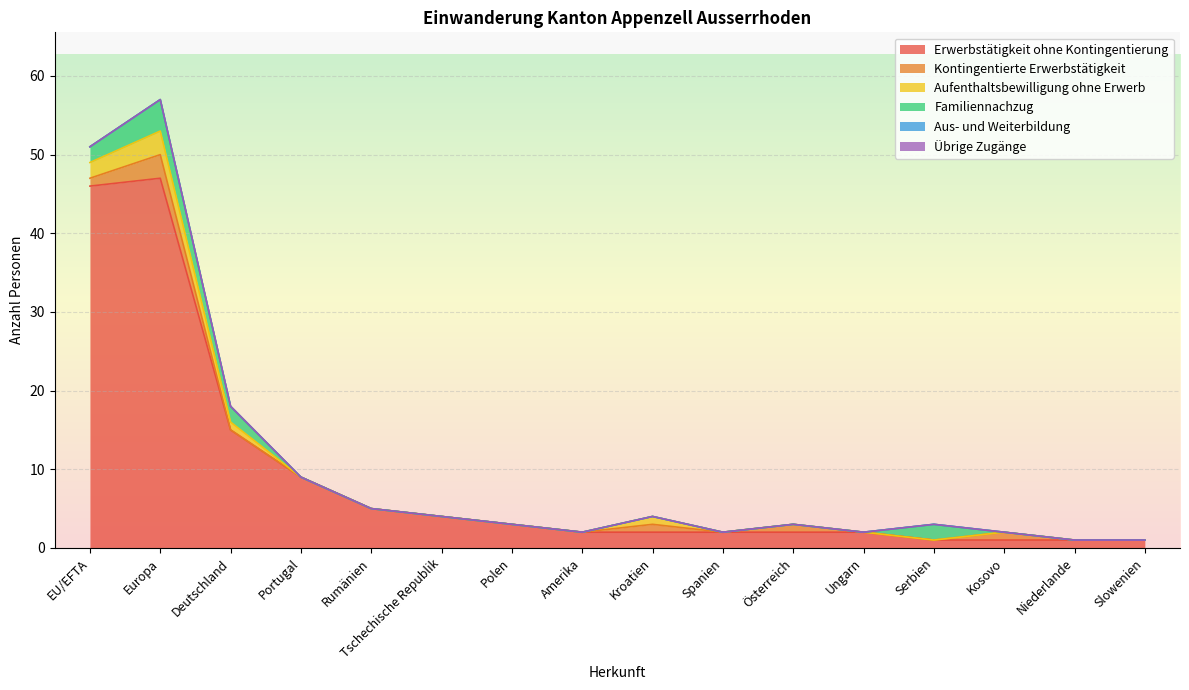

Between Kroatien and Österreich, which is larger?

Kroatien